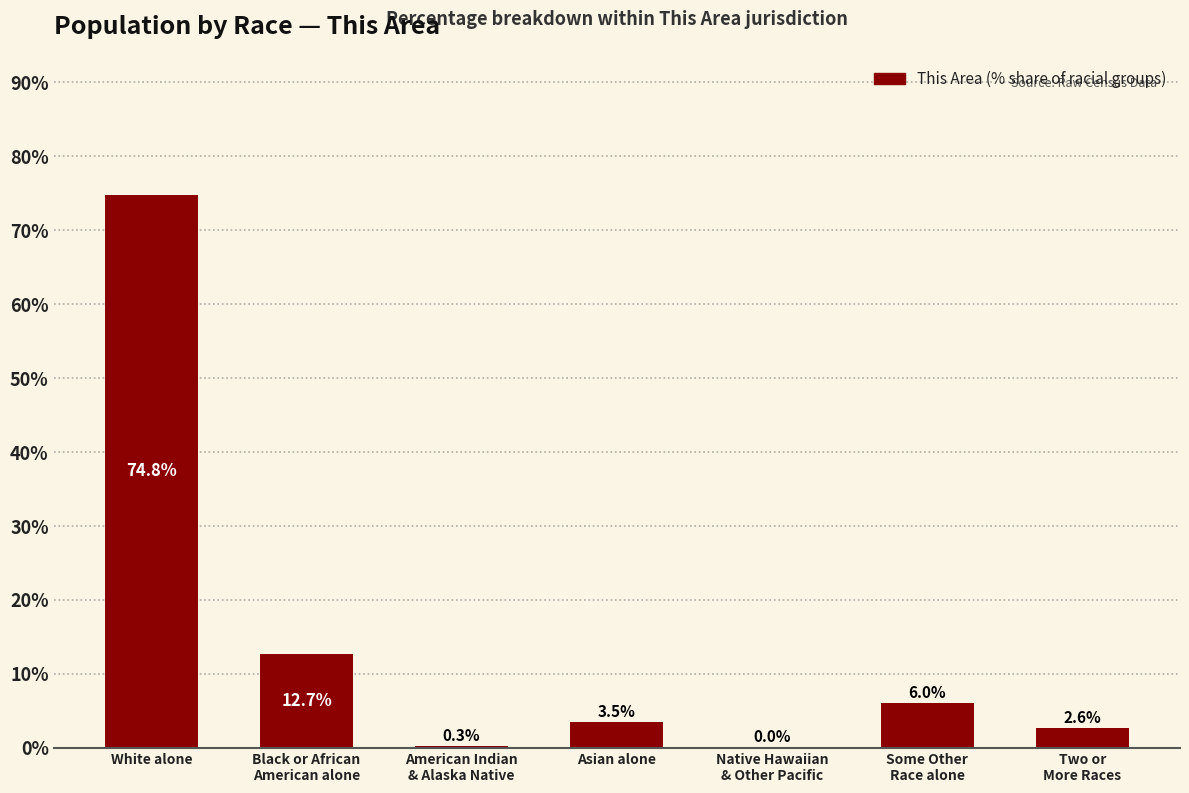

At which label does the data first exceed 3?

White alone